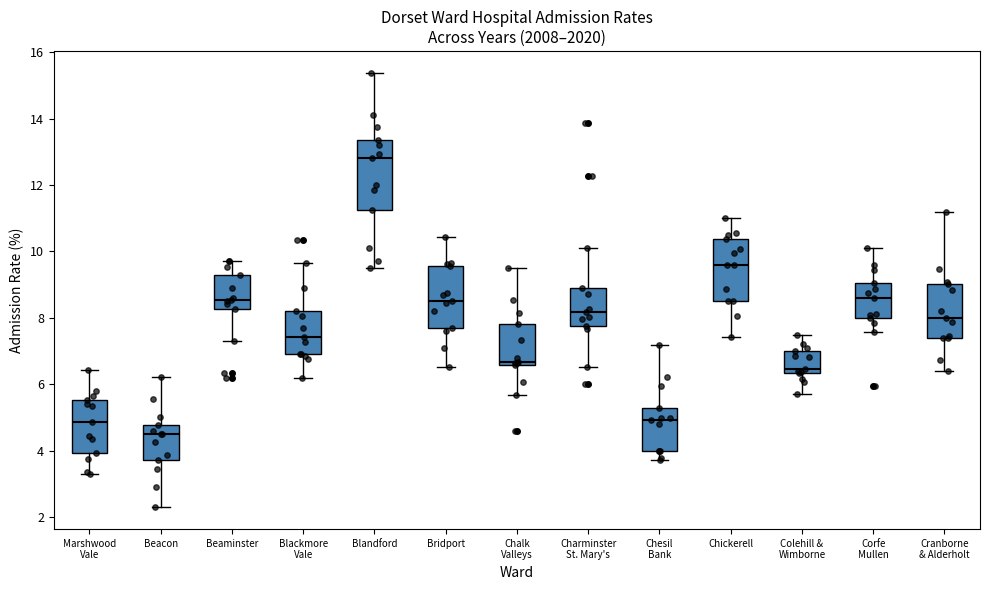

Comparing the boxes themselves (not the whiskers), which one is the tallest?

Blandford